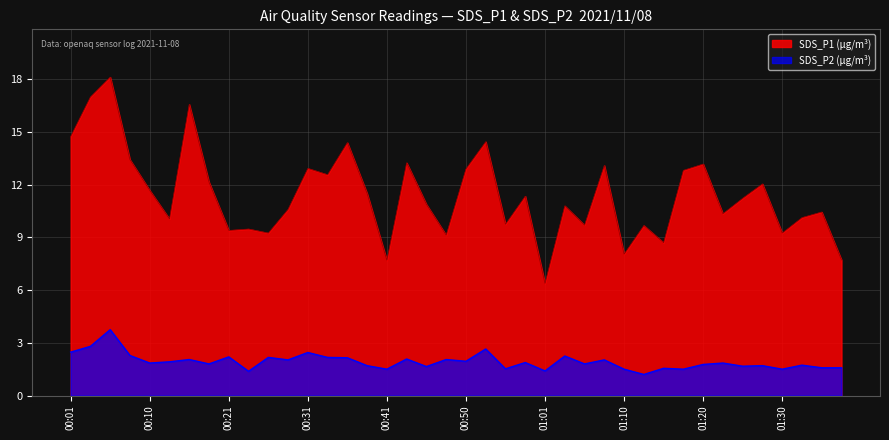

What is the highest value of the SDS_P1 (μg/m³) series?

18.1